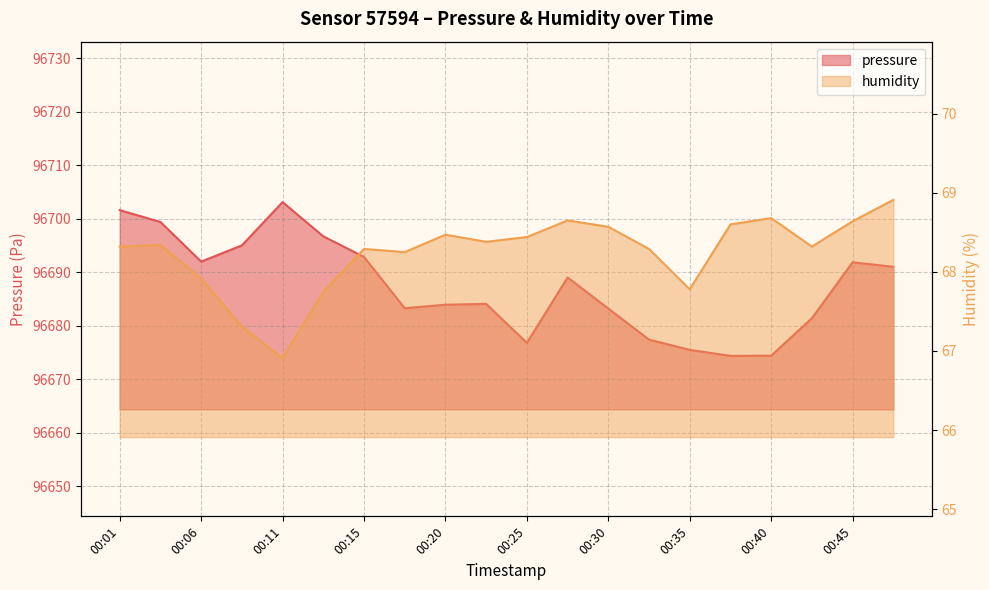

What is the value of the humidity point at the 19th from the left?

68.6